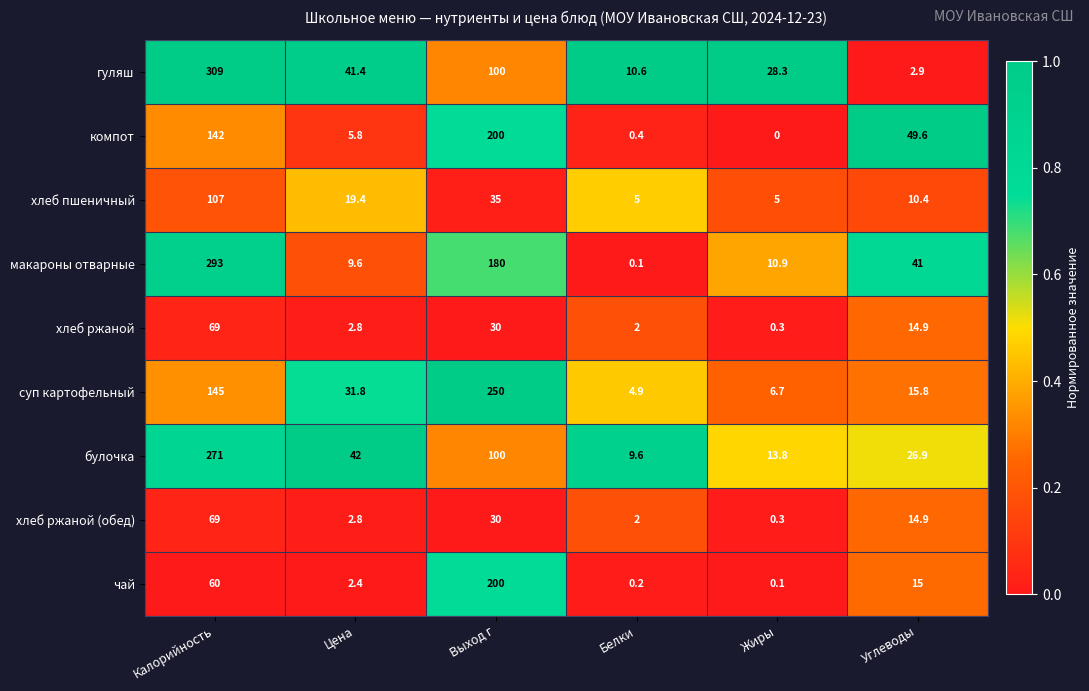

Is it true that суп картофельный equals 95.6 at Калорийность?

False